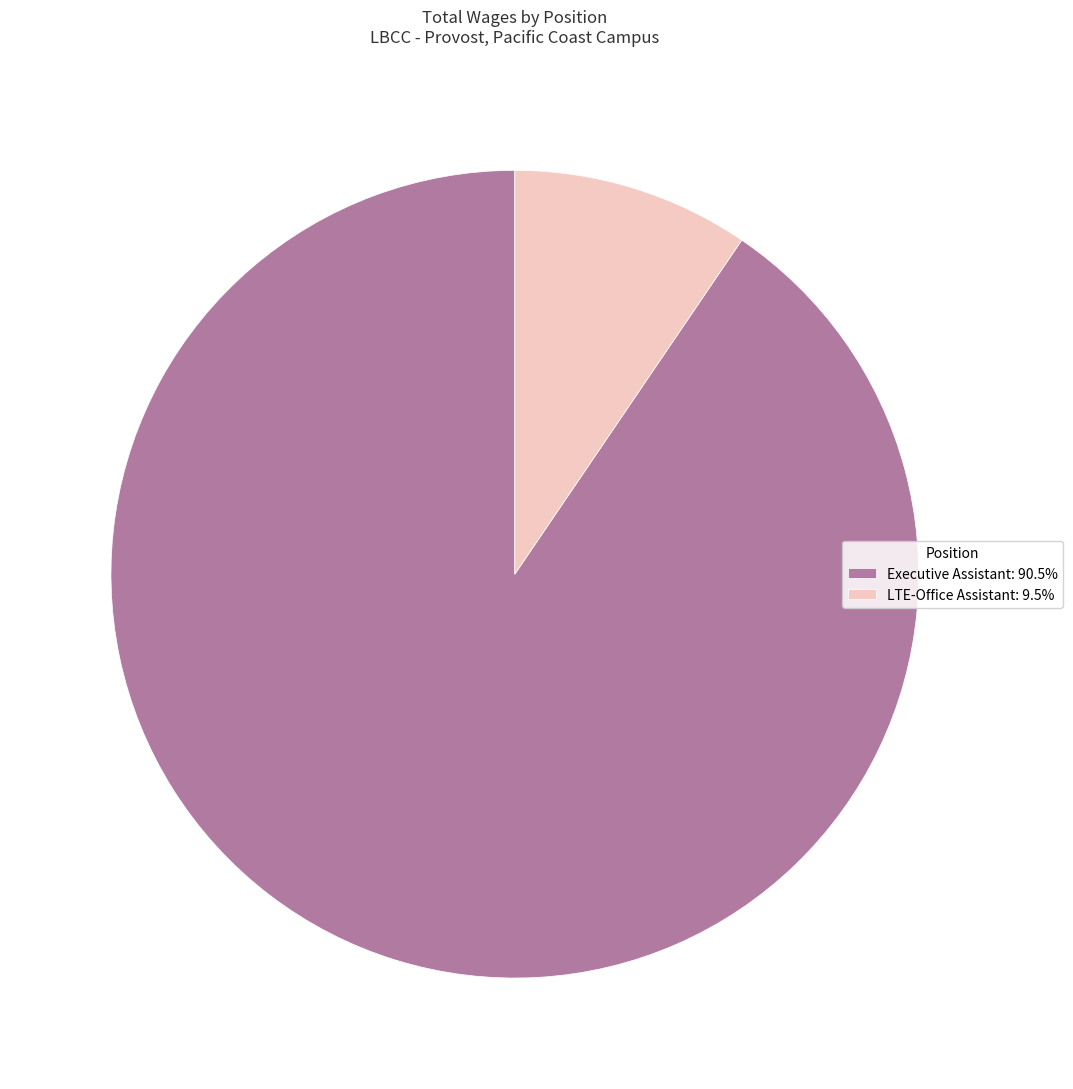

How many slices are in this pie chart?

2